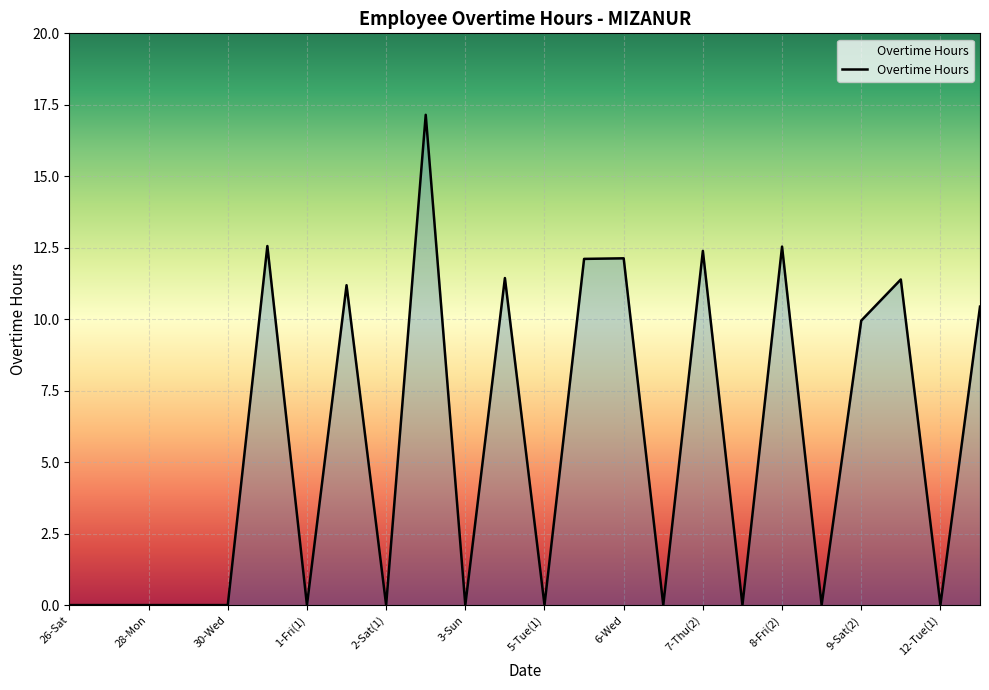

Is this an area chart (filled region under the line)?

Yes